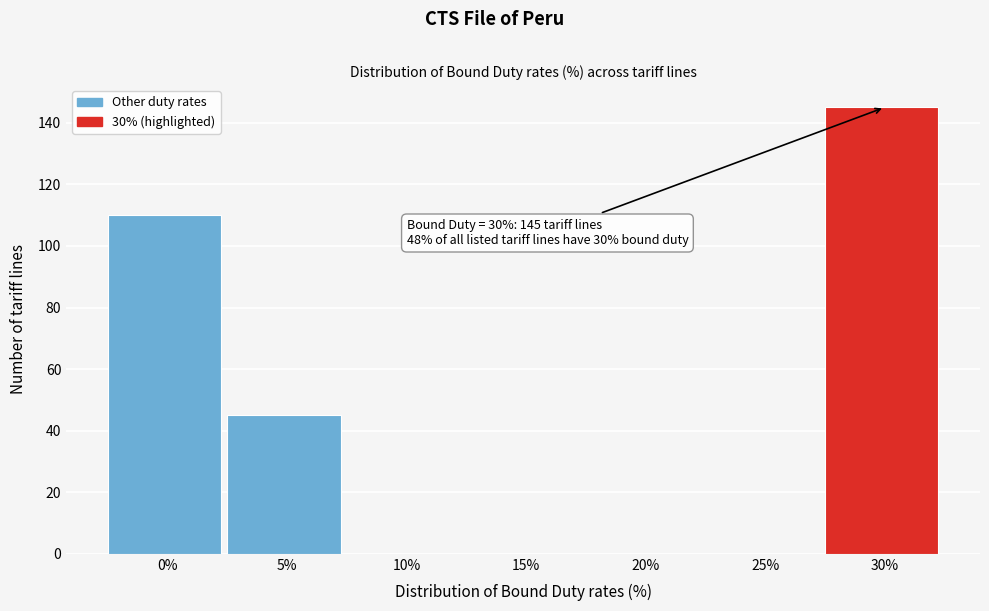

Reading left to right, extract all data points from this chart.

0%=110	5%=45	10%=0	15%=0	20%=0	25%=0	30%=145